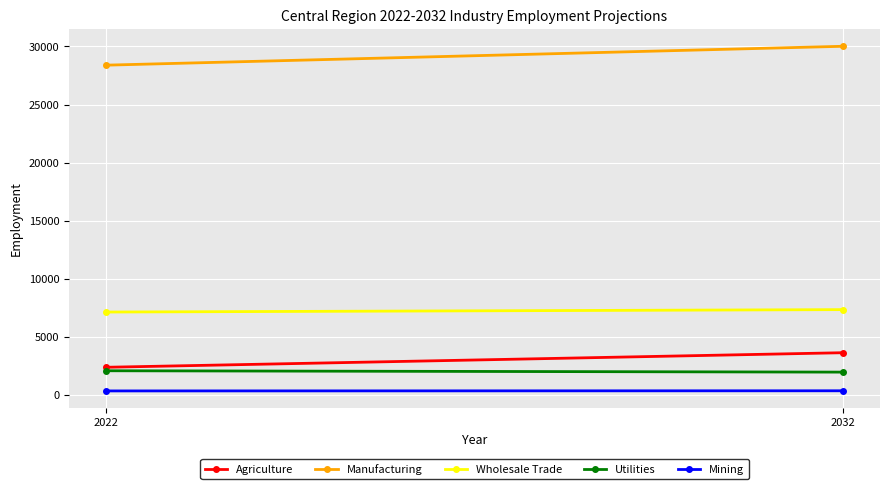

What is the difference between the Agriculture values at 2032 and 2022?

1254